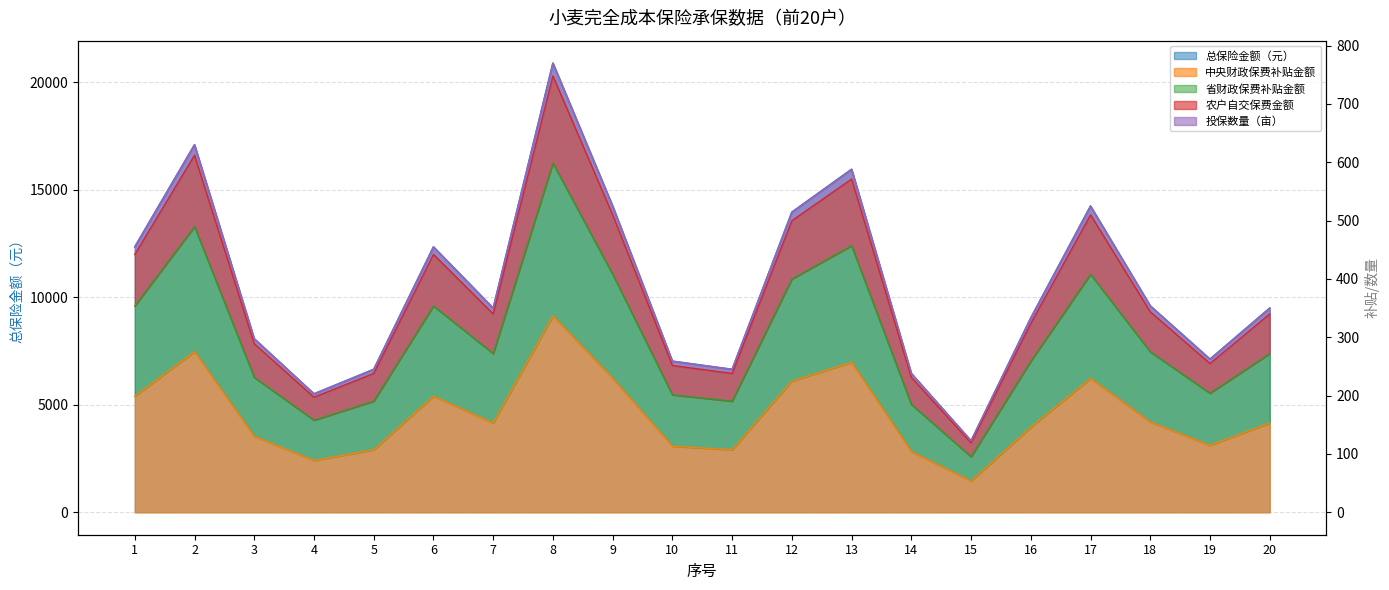

What are all the series names shown in the legend?

总保险金额（元）, 省财政保费补贴金额, 投保数量（亩）, 农户自交保费金额, 中央财政保费补贴金额